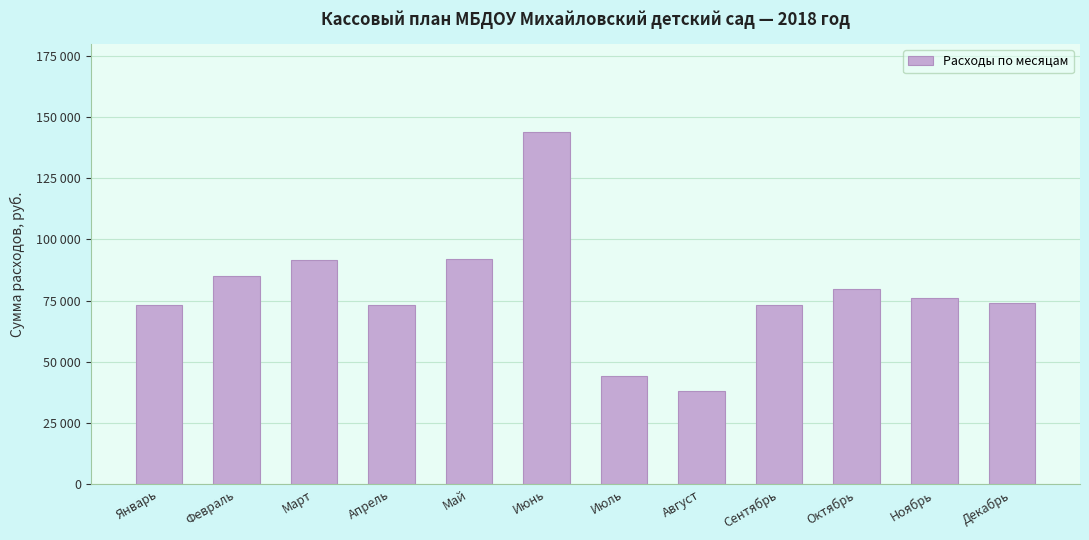

At which category does the chart reach its peak across all series?

Июнь